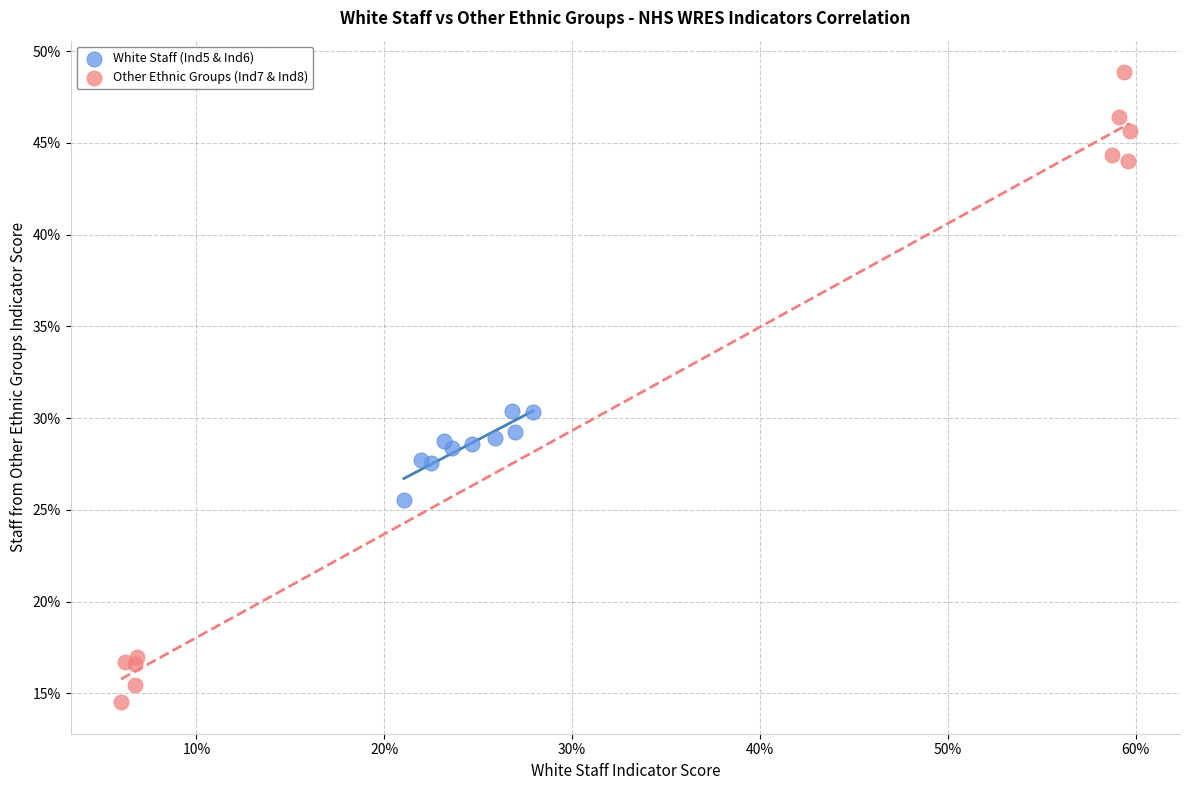

What are all the series names shown in the legend?

White Staff (Ind5 & Ind6), Other Ethnic Groups (Ind7 & Ind8)